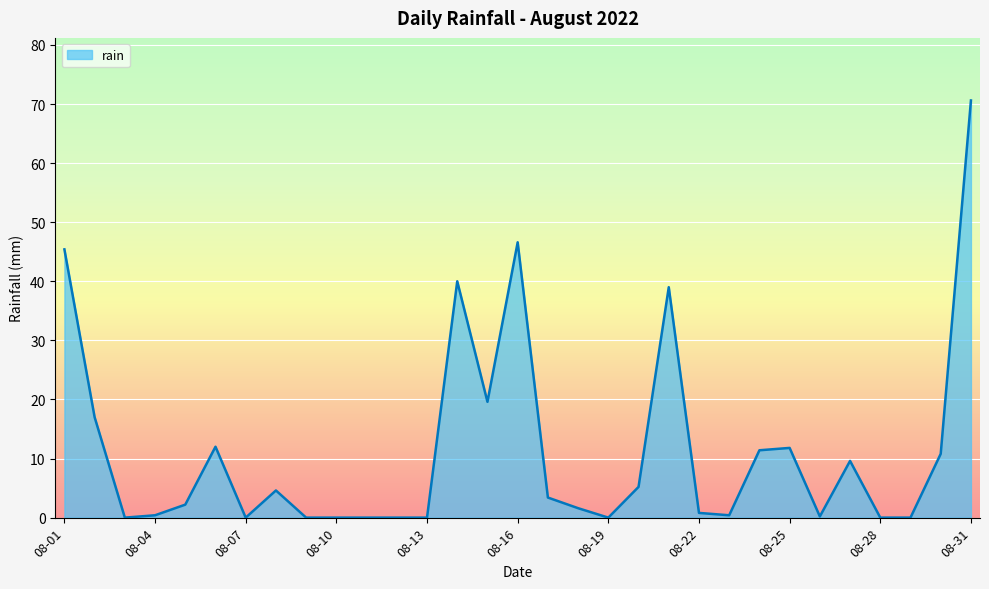

What is the greatest value displayed?

70.6